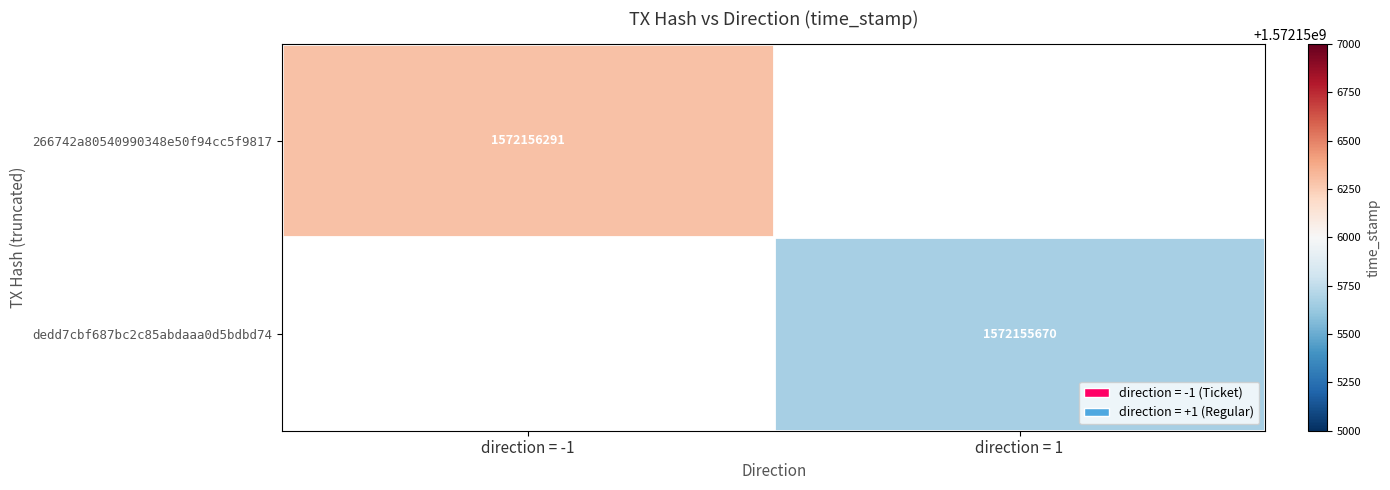

Which series has the largest total across all categories?

266742a80540990348e50f94cc5f98171bb1327